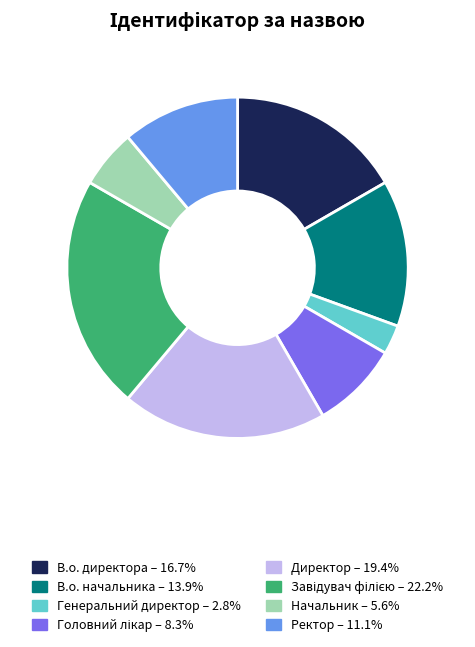

What is the smallest slice in the pie chart?

Генеральний директор